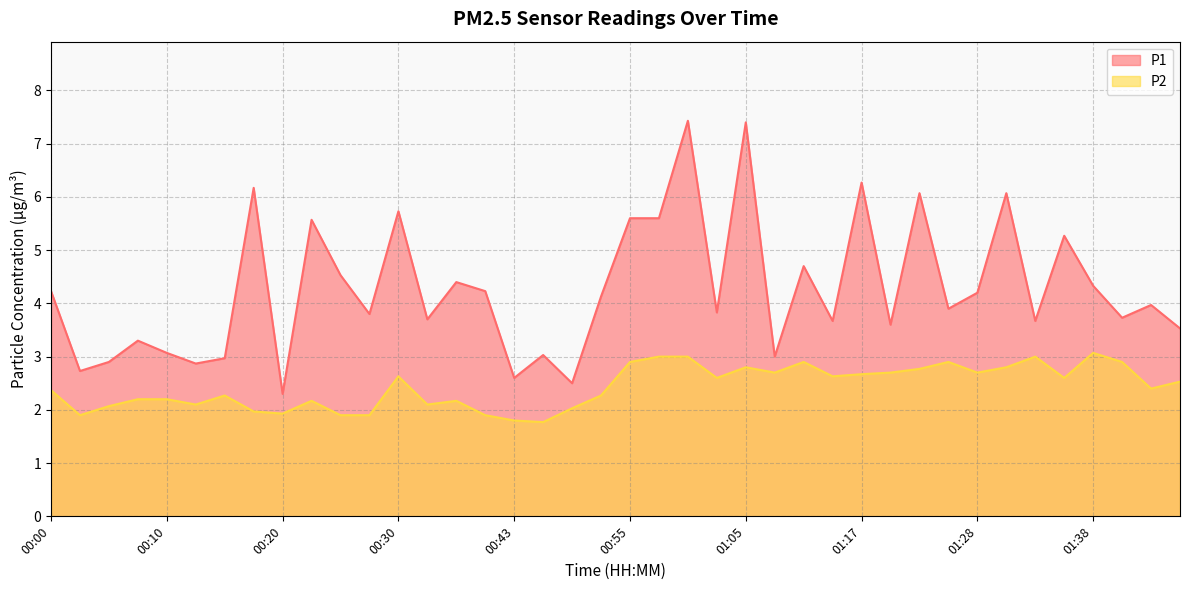

How many interior local valleys does the P2 series have?

11